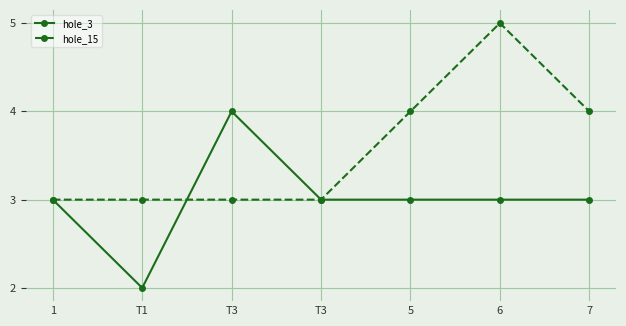

How many distinct data groups are displayed?

2